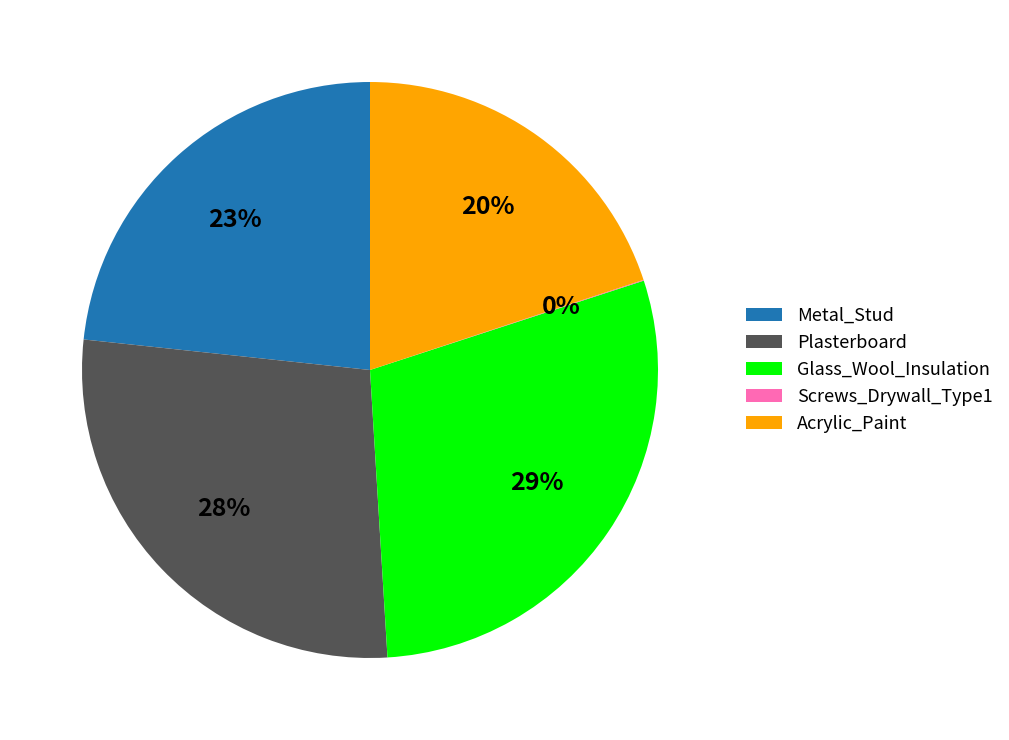

Which slice is the largest?

Glass_Wool_Insulation